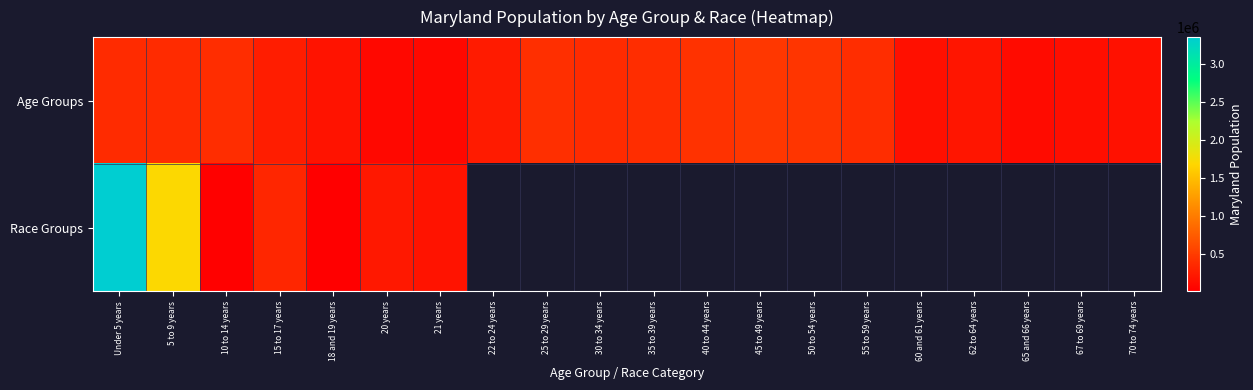

What is the difference between the Age Groups values at 60 and 61 years and 35 to 39 years?

242530.0